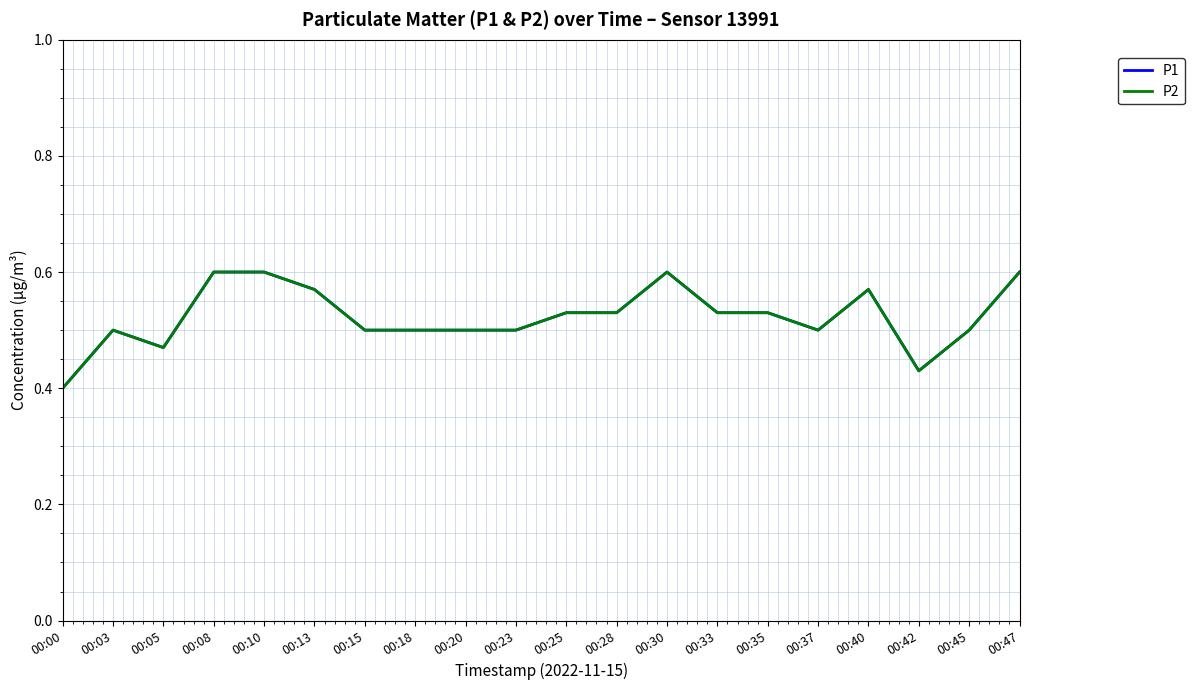

At 00:03, list the series in order from smallest to largest.

P1, P2